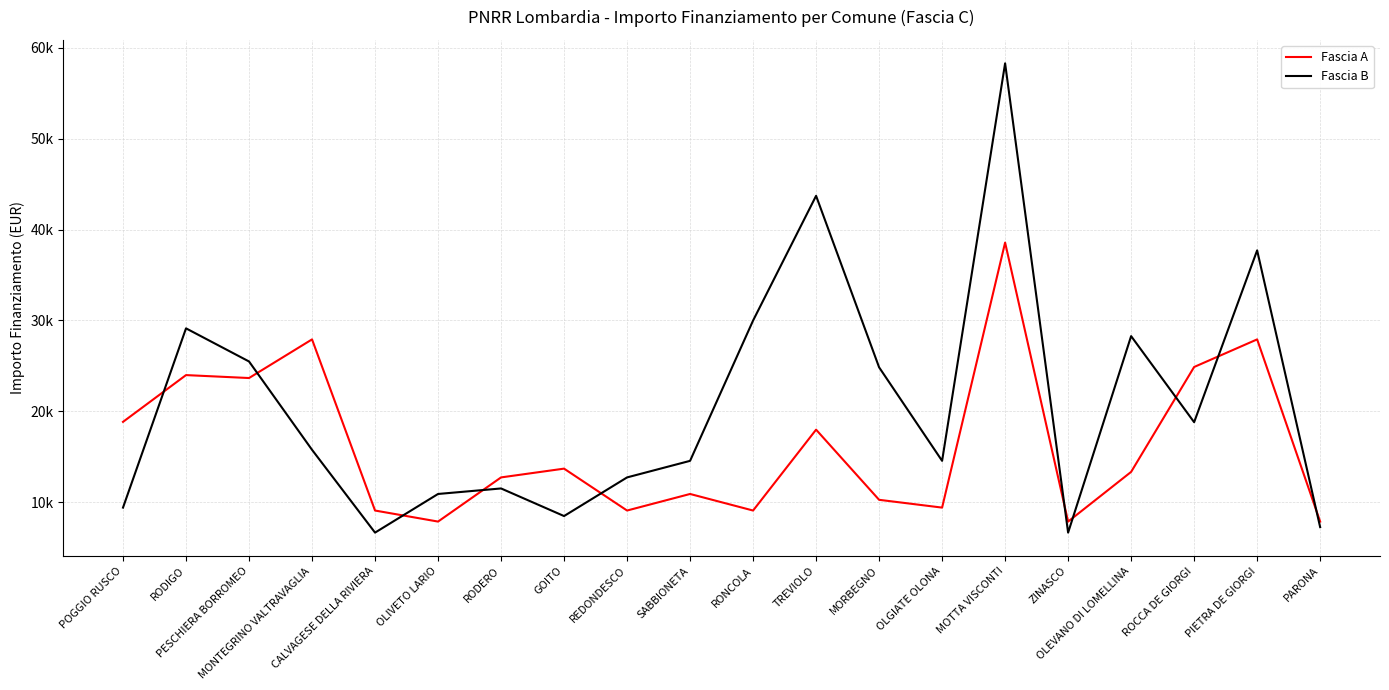

What are all the series names shown in the legend?

Fascia A, Fascia B